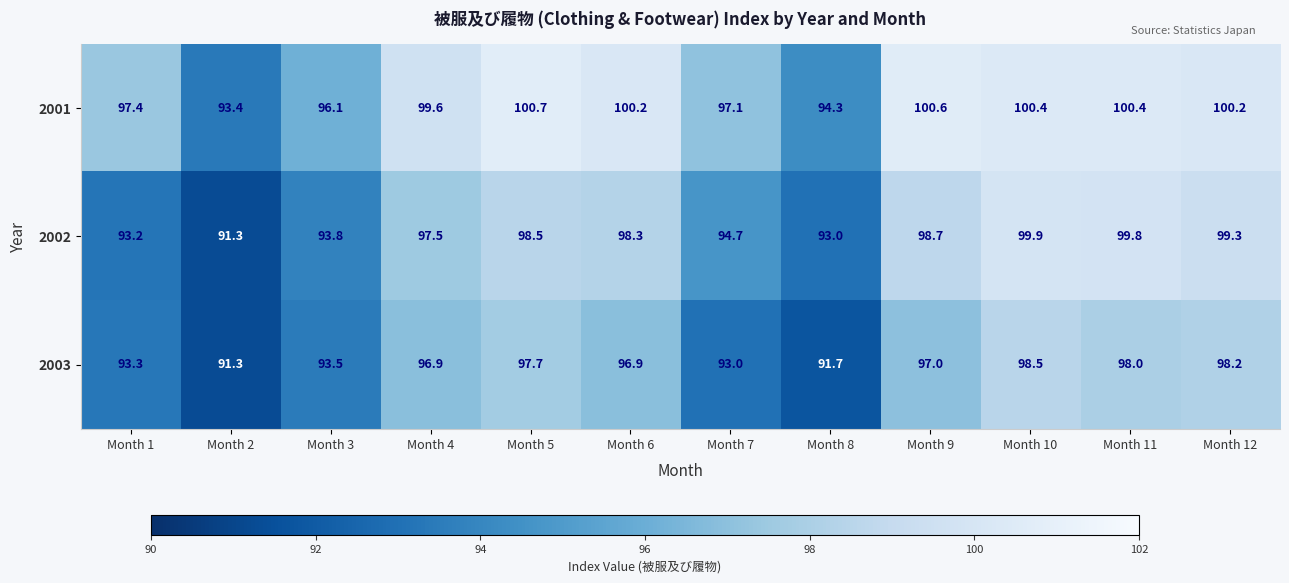

What is the maximum value for 2001?

100.7